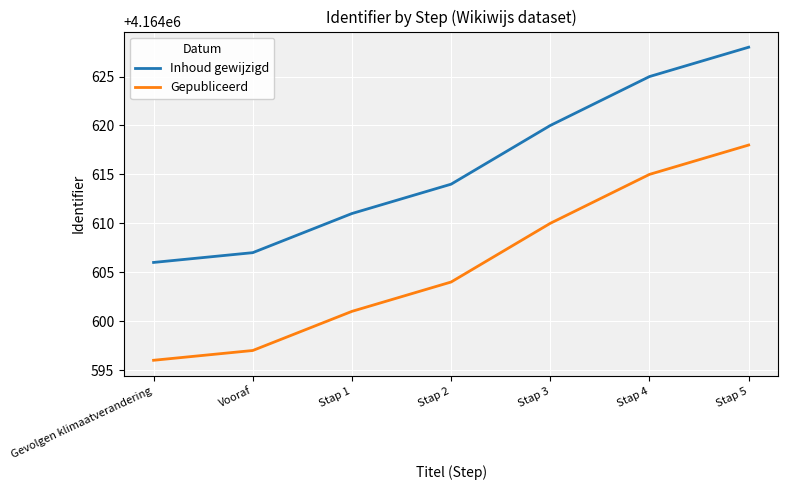

What is the total value across all series at Stap 4?

8329240